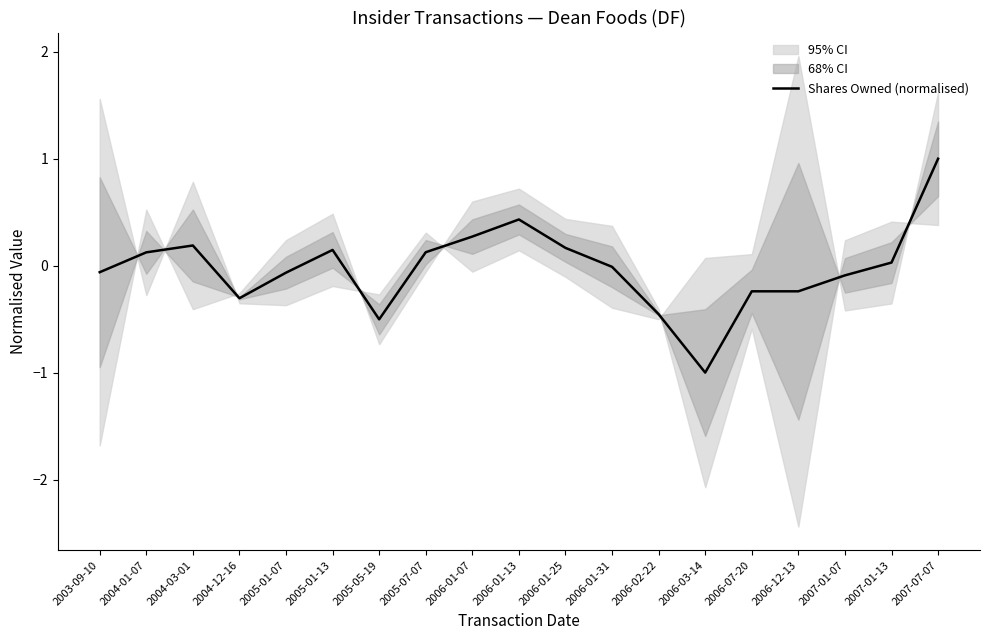

At which category does the chart reach its peak across all series?

2007-07-07